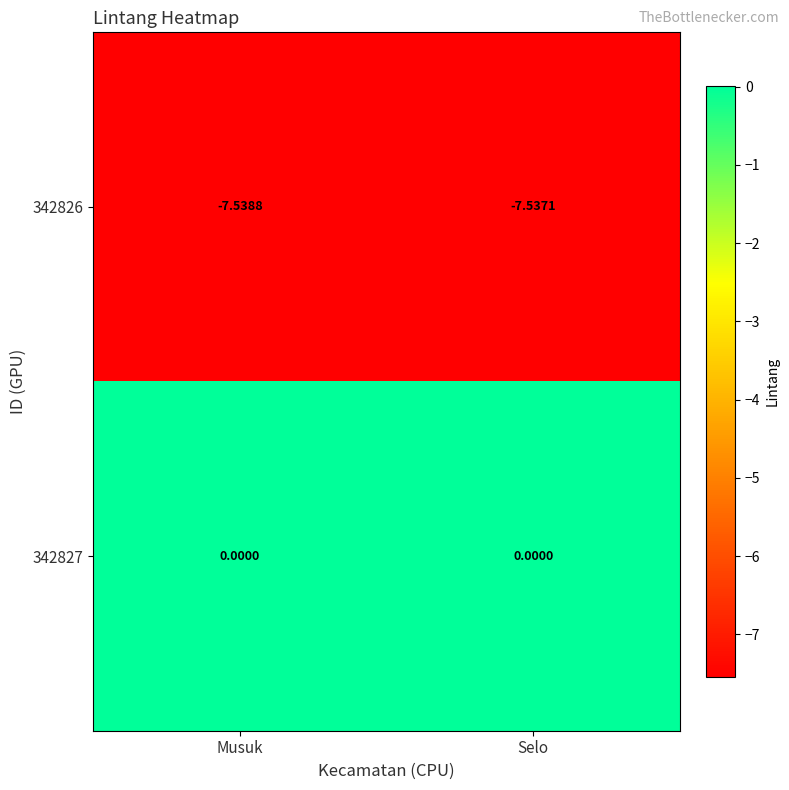

Which category has the lowest value across all series?

Musuk